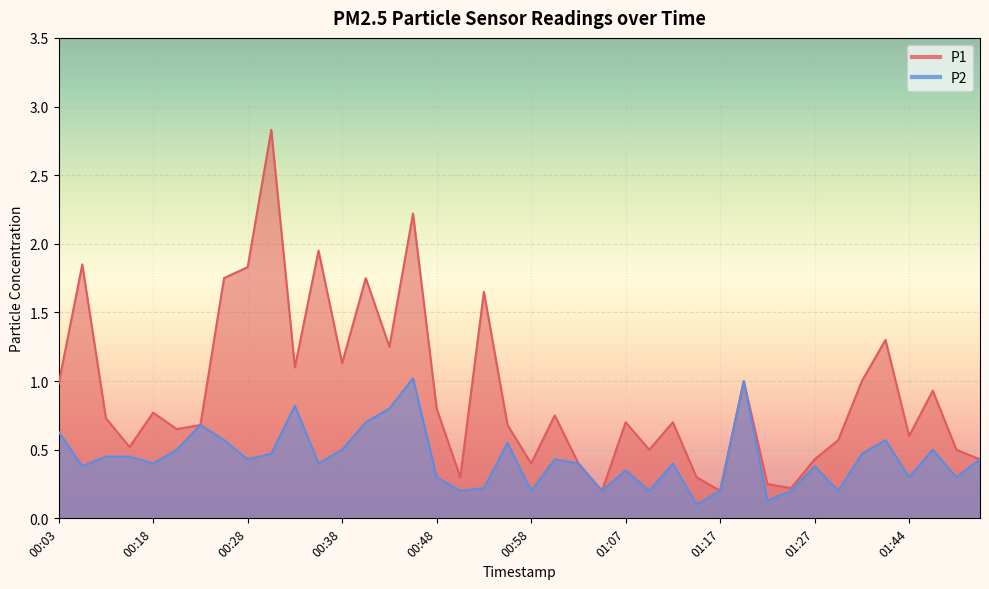

What is the spread (max minus min) of values at 01:07?

0.3